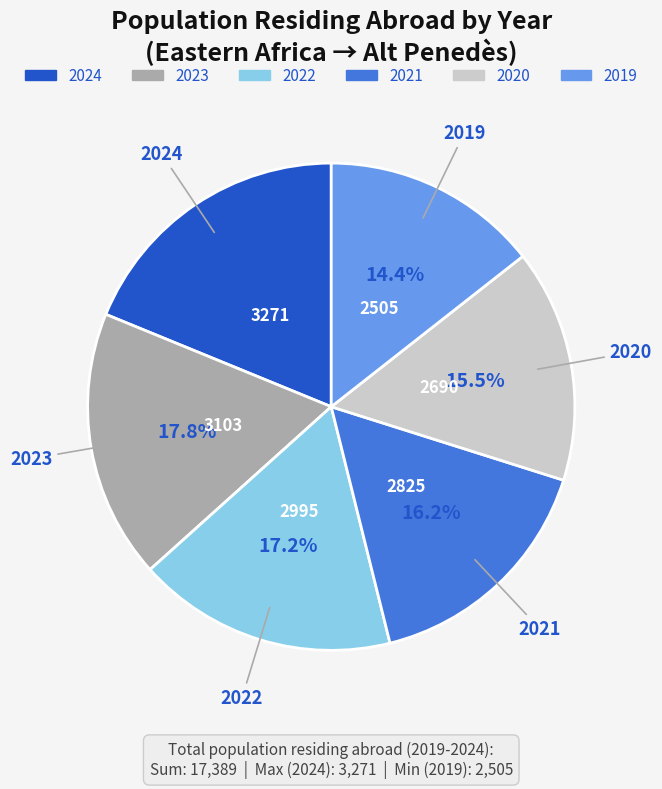

The 2023 slice represents 30% of the pie. True or false?

False